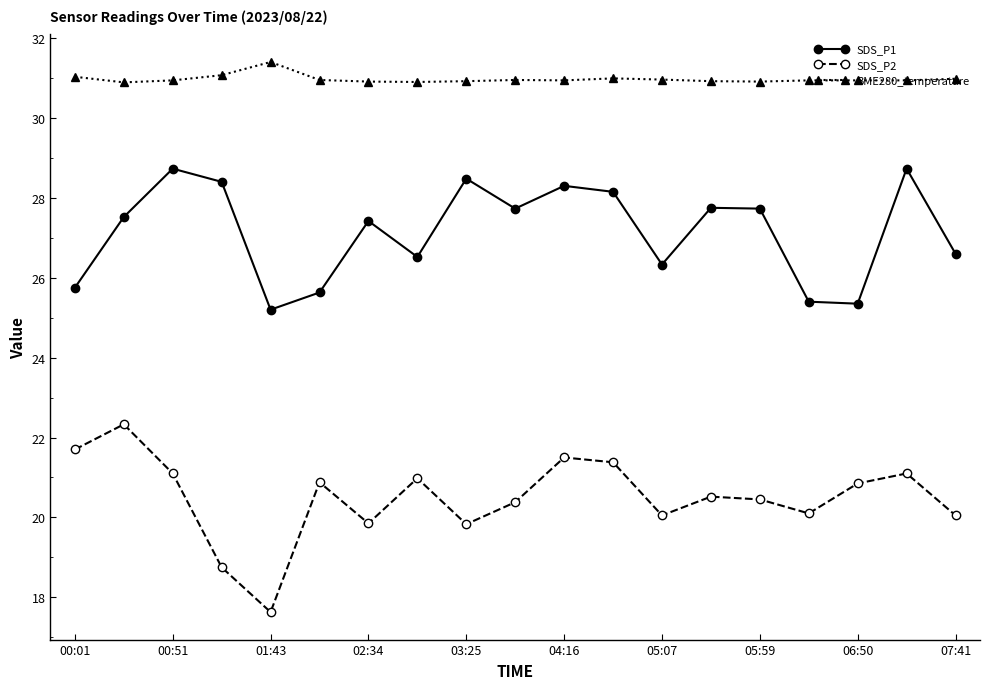

Which series has the widest spread of values?

SDS_P2